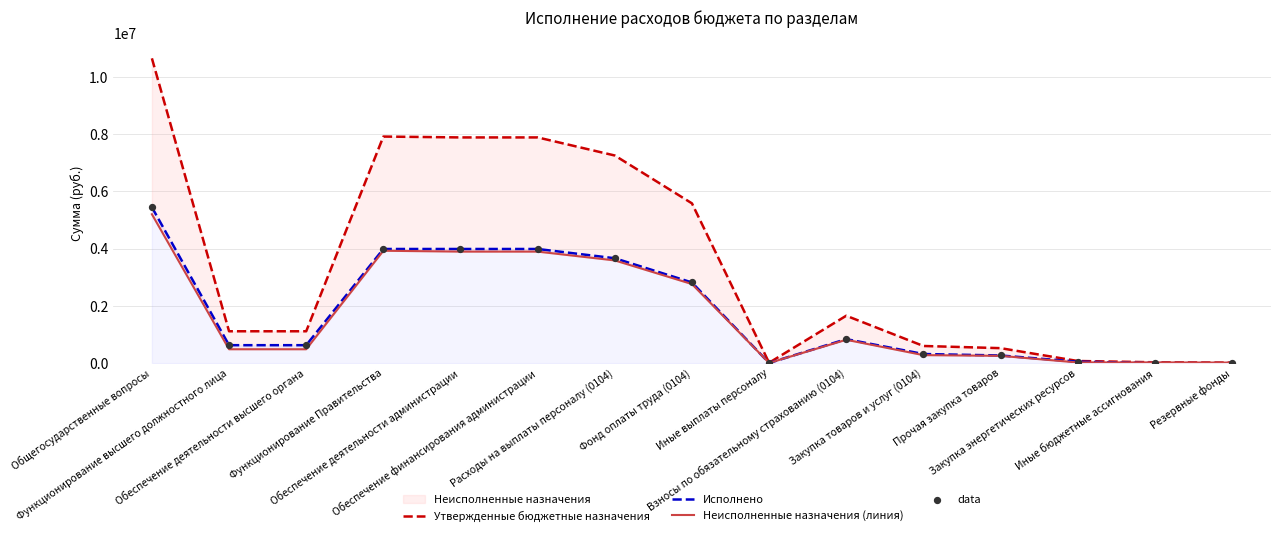

What is the total value across all series at Прочая закупка товаров?

1318448.0